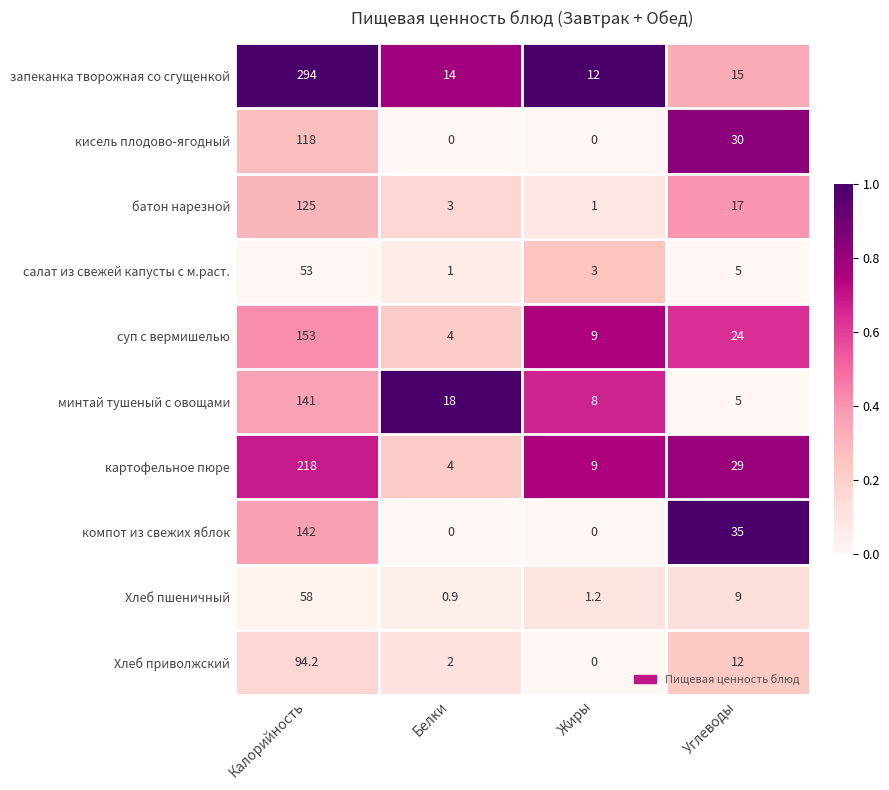

Is the value of минтай тушеный с овощами at Белки greater than the value of Хлеб пшеничный at Жиры?

Yes